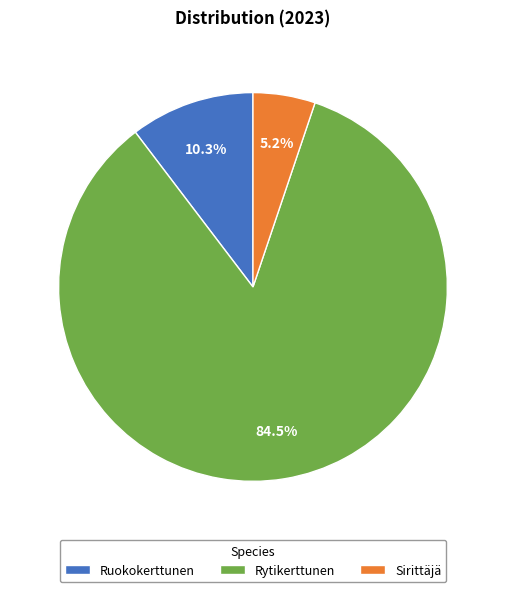

What is the largest slice in the pie chart?

Rytikerttunen